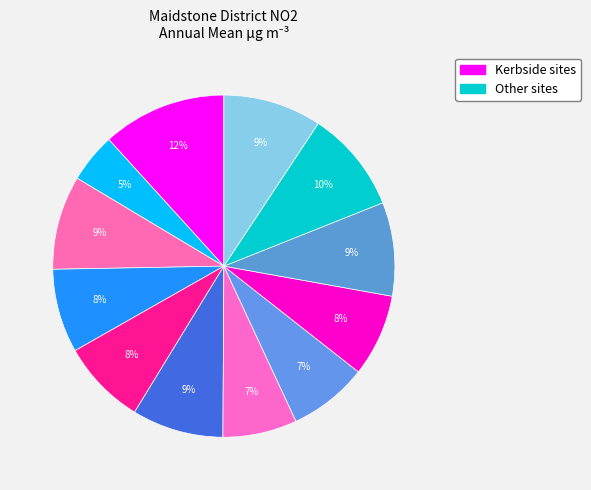

Is there any slice that represents more than half of the pie?

No